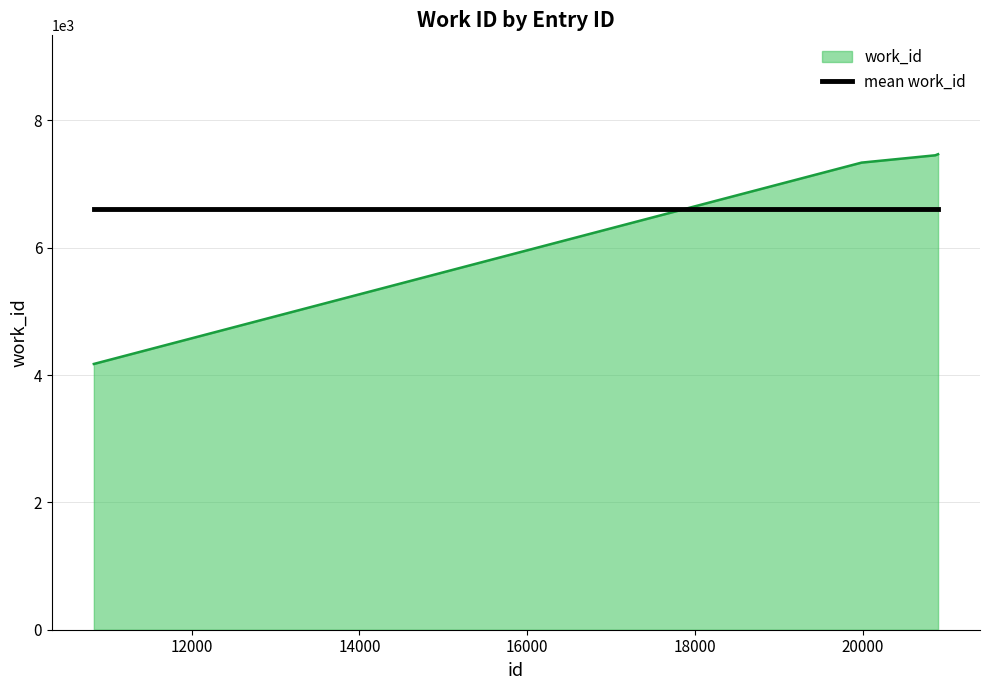

List the series in order of their peak value, lowest first.

mean work_id, work_id